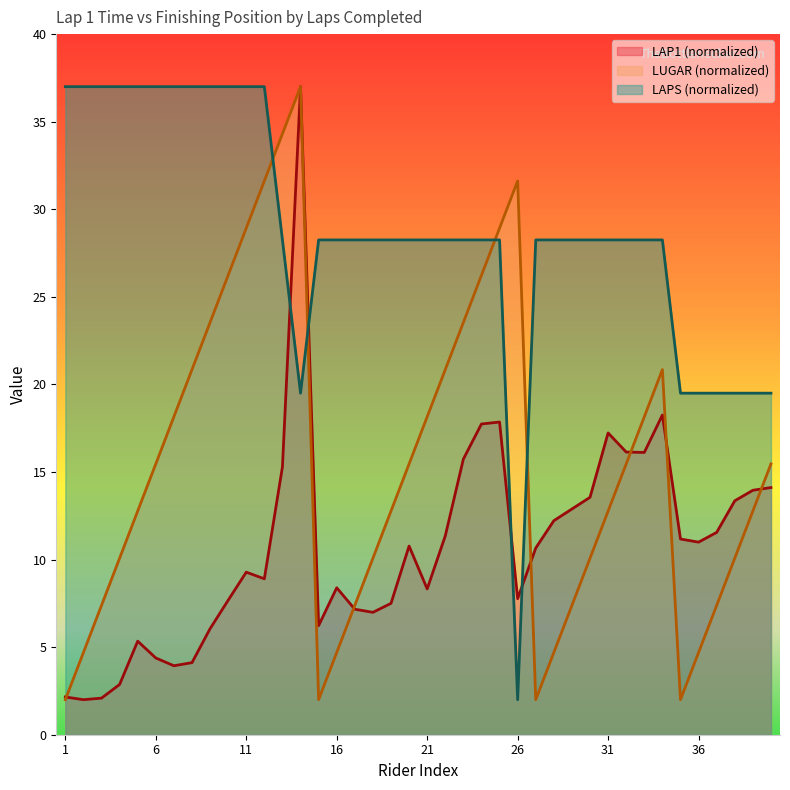

Where is LAP1_minutes nearest to the value 19?

34